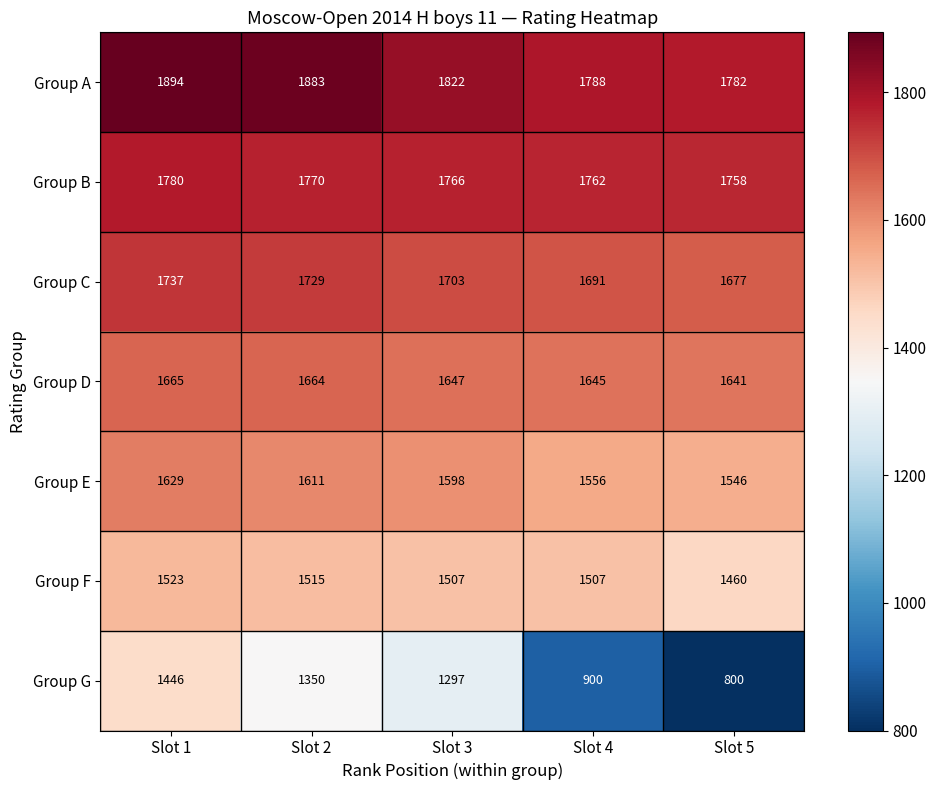

What is the difference between the maximum and minimum values in the Group G series?

646